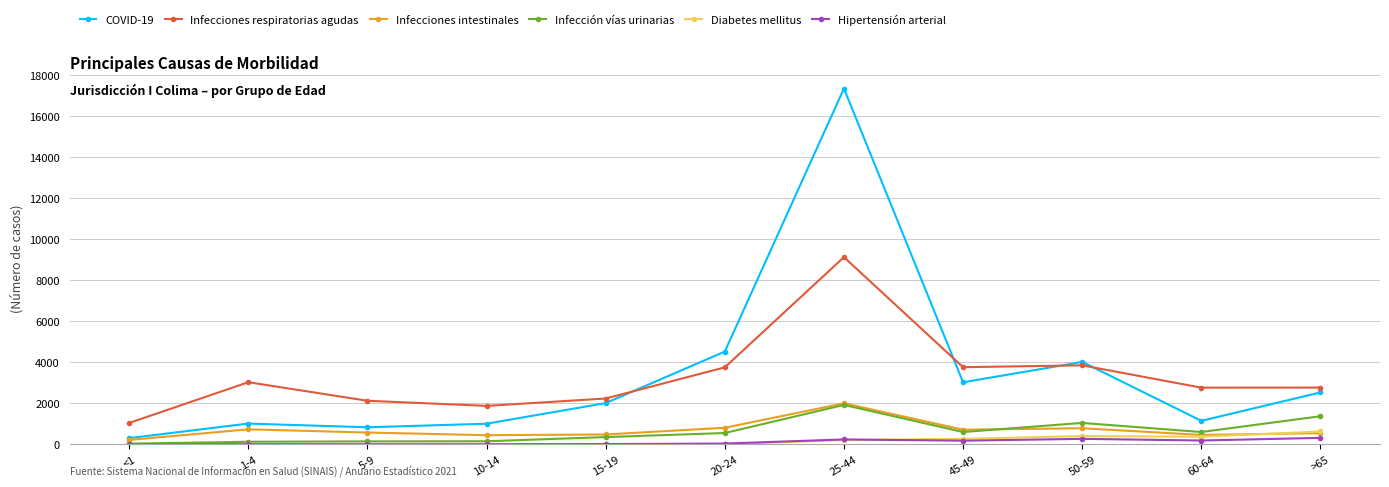

What is the spread (max minus min) of values at 15-19?

2223